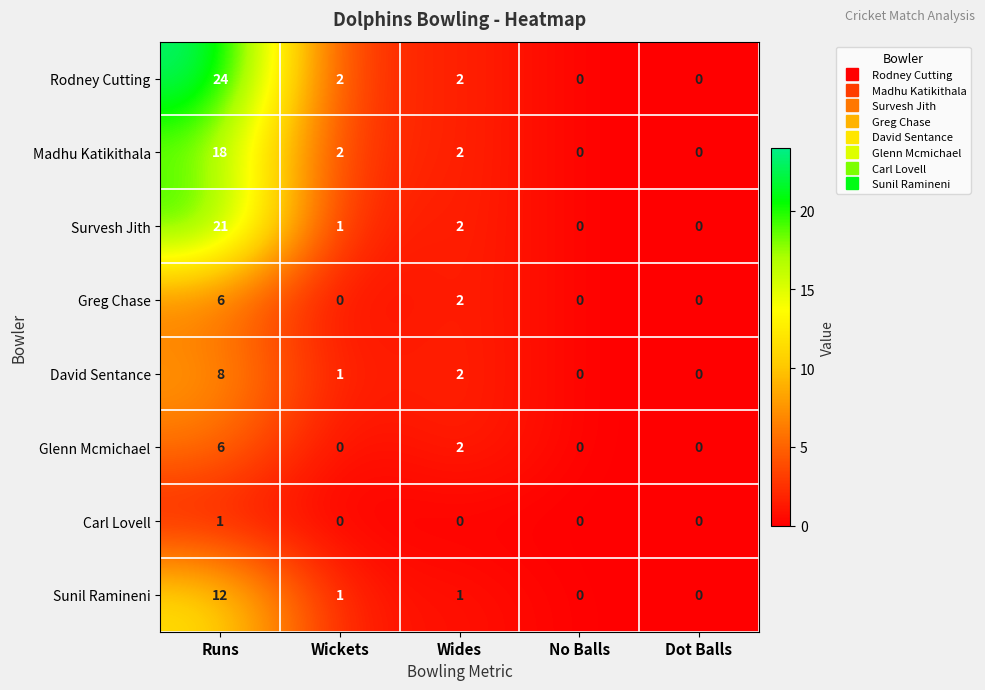

How many data points in Madhu Katikithala are less than 2?

2